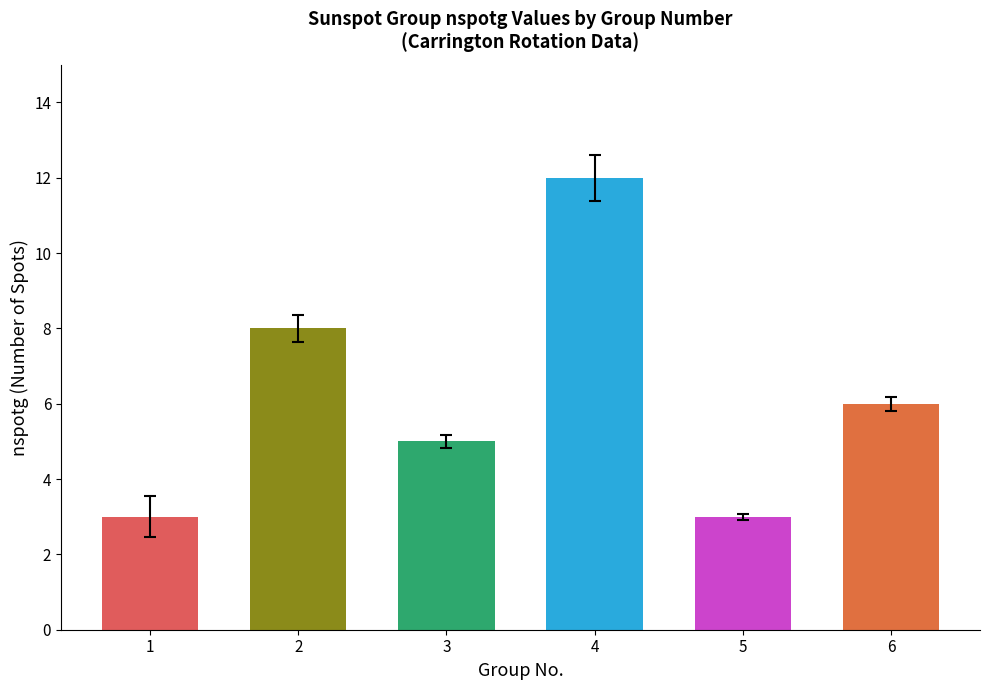

What is the smallest value displayed?

3